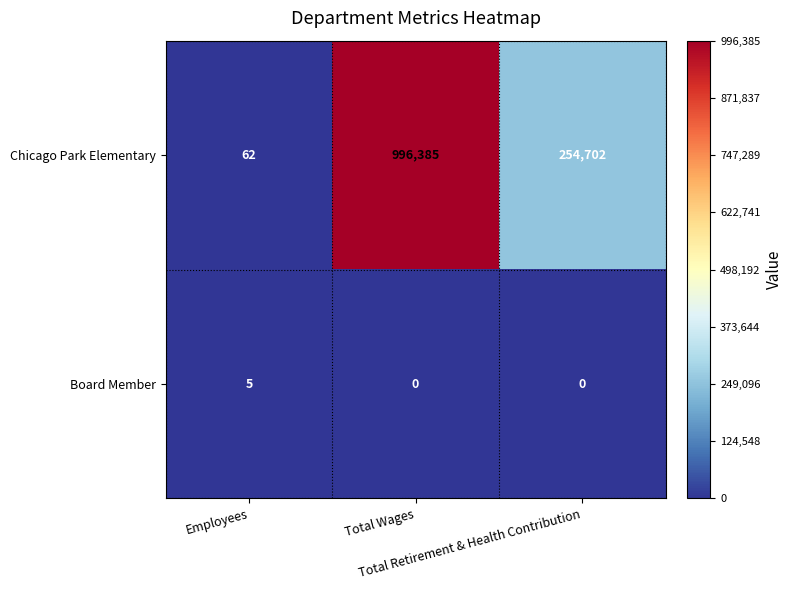

Which label corresponds to the largest value in the chart?

Total Wages